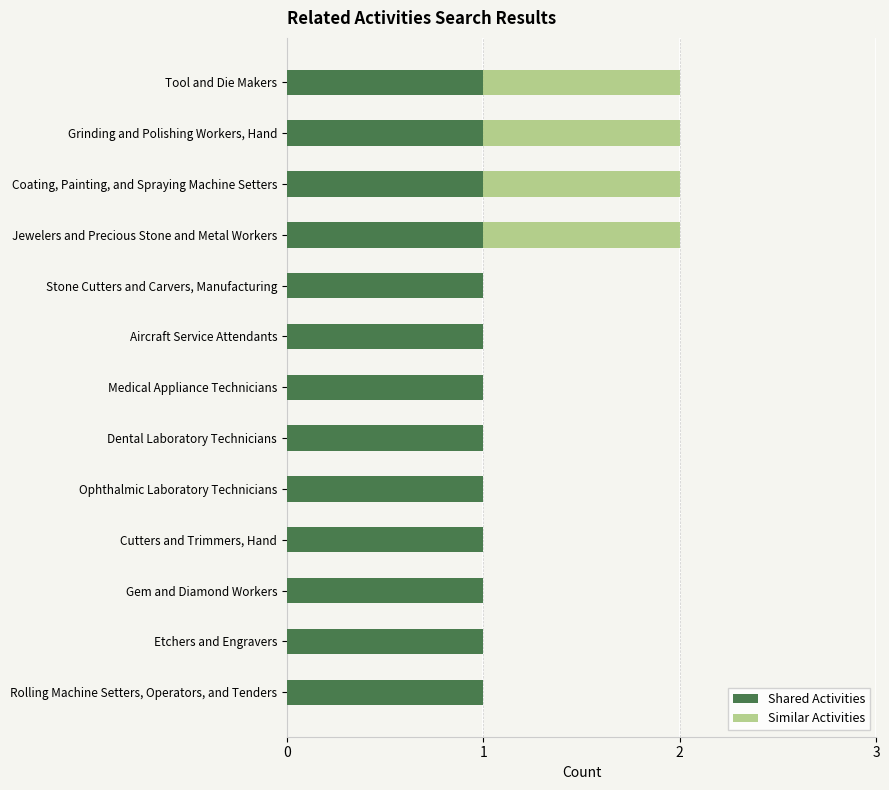

What is the sum of all Shared Activities values?

13